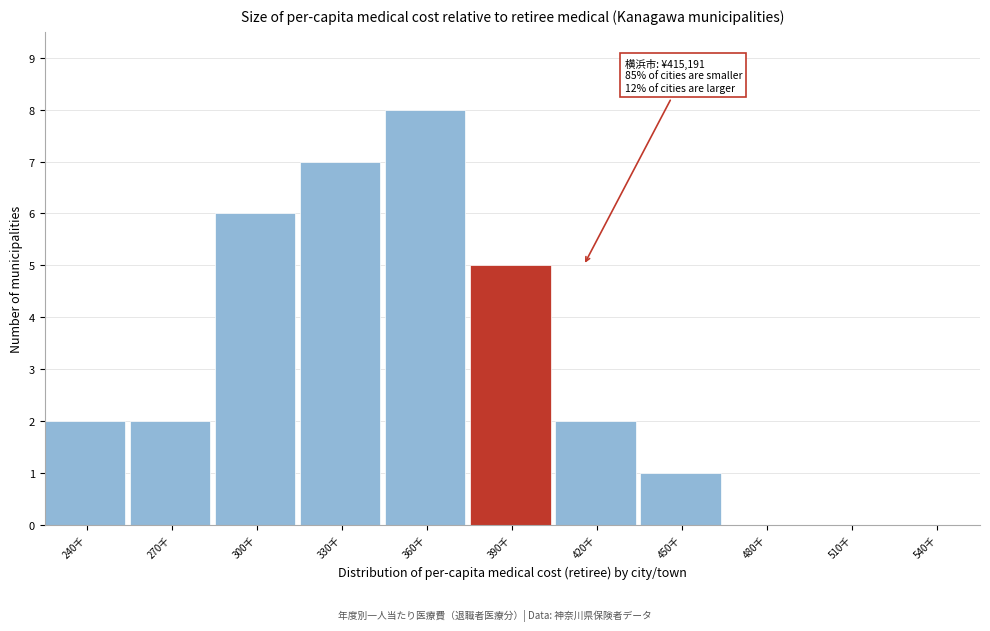

Reading left to right, transcribe all the data shown in this chart.

240千=2	270千=2	300千=6	330千=7	360千=8	390千=5	420千=2	450千=1	480千=0	510千=0	540千=0